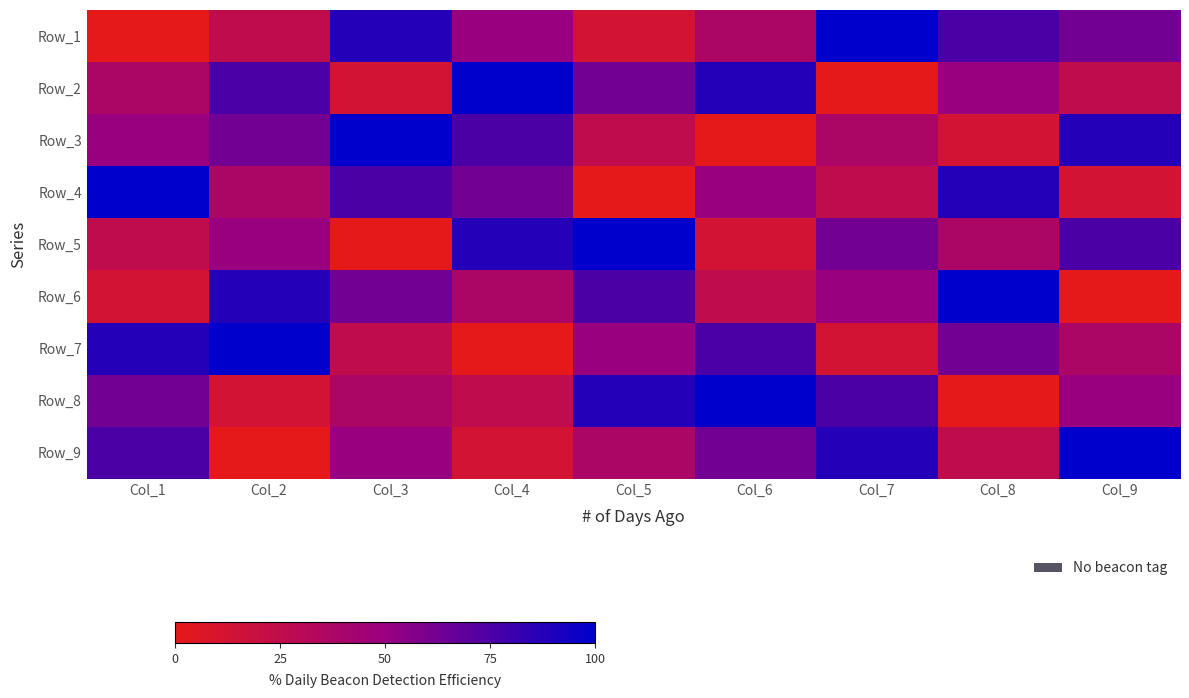

Reading left to right, list all the values displayed in this chart.

Row_1: Col_1=0.0	Col_2=25.0	Col_3=87.5	Col_4=50.0	Col_5=12.5	Col_6=37.5	Col_7=100.0	Col_8=75.0	Col_9=62.5
Row_2: Col_1=37.5	Col_2=75.0	Col_3=12.5	Col_4=100.0	Col_5=62.5	Col_6=87.5	Col_7=0.0	Col_8=50.0	Col_9=25.0
Row_3: Col_1=50.0	Col_2=62.5	Col_3=100.0	Col_4=75.0	Col_5=25.0	Col_6=0.0	Col_7=37.5	Col_8=12.5	Col_9=87.5
Row_4: Col_1=100.0	Col_2=37.5	Col_3=75.0	Col_4=62.5	Col_5=0.0	Col_6=50.0	Col_7=25.0	Col_8=87.5	Col_9=12.5
Row_5: Col_1=25.0	Col_2=50.0	Col_3=0.0	Col_4=87.5	Col_5=100.0	Col_6=12.5	Col_7=62.5	Col_8=37.5	Col_9=75.0
Row_6: Col_1=12.5	Col_2=87.5	Col_3=62.5	Col_4=37.5	Col_5=75.0	Col_6=25.0	Col_7=50.0	Col_8=100.0	Col_9=0.0
Row_7: Col_1=87.5	Col_2=100.0	Col_3=25.0	Col_4=0.0	Col_5=50.0	Col_6=75.0	Col_7=12.5	Col_8=62.5	Col_9=37.5
Row_8: Col_1=62.5	Col_2=12.5	Col_3=37.5	Col_4=25.0	Col_5=87.5	Col_6=100.0	Col_7=75.0	Col_8=0.0	Col_9=50.0
Row_9: Col_1=75.0	Col_2=0.0	Col_3=50.0	Col_4=12.5	Col_5=37.5	Col_6=62.5	Col_7=87.5	Col_8=25.0	Col_9=100.0